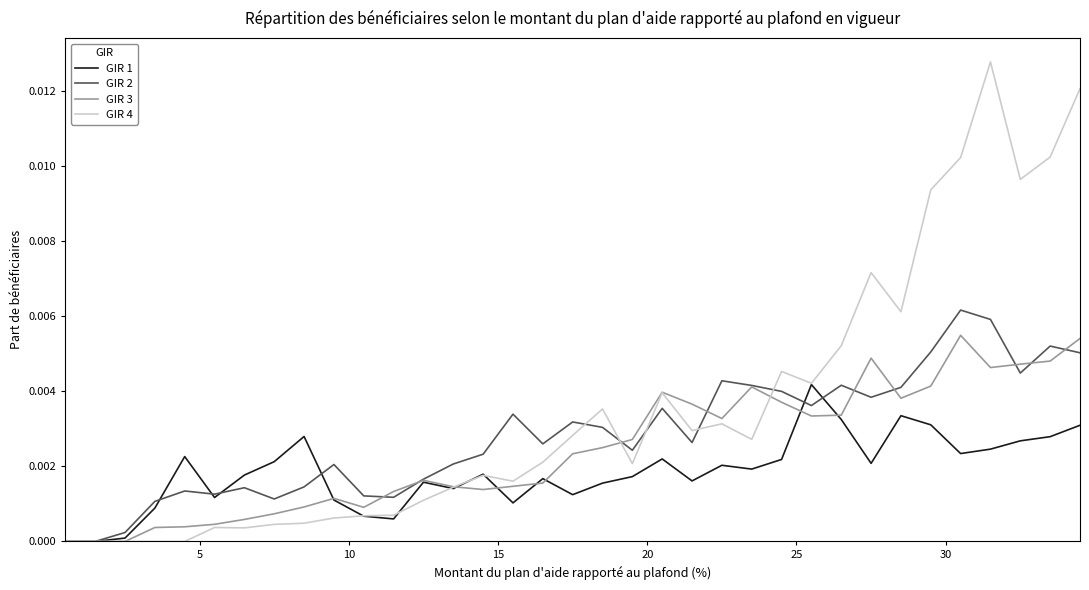

True or false: GIR 2 and GIR 3 intersect in this chart.

True